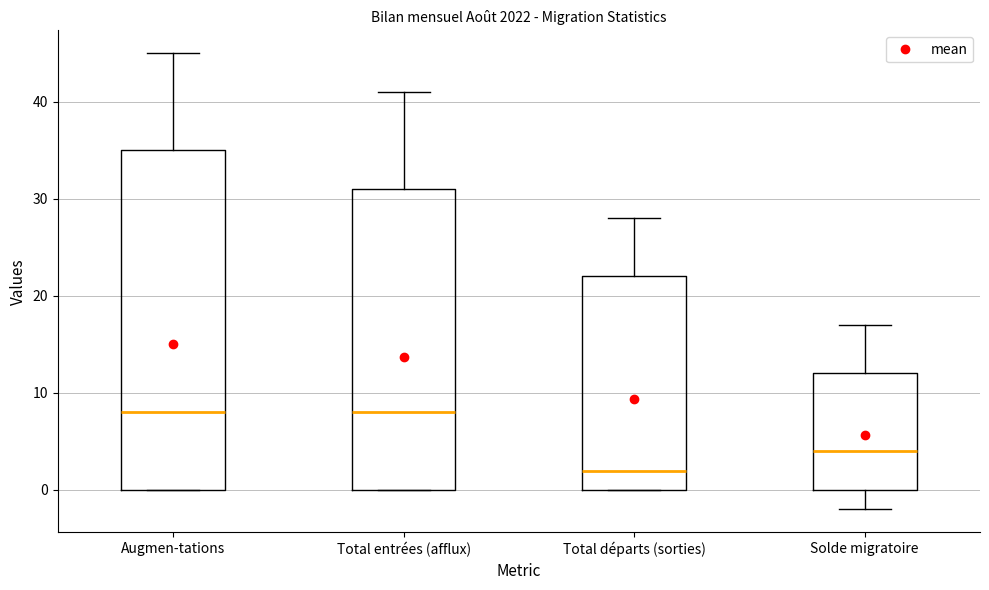

Where does the median line of the box for Solde migratoire sit on the y-axis? The values are not printed on the chart, so give them approximately, as read against the axis.

4